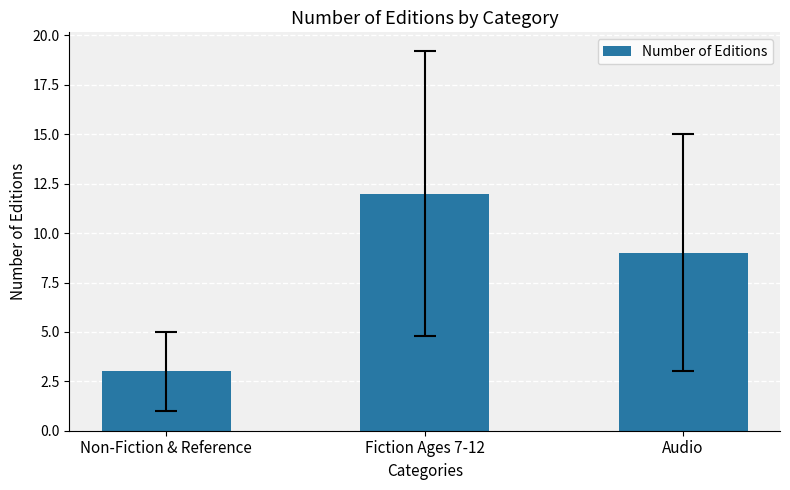

What is the change in value from Non-Fiction & Reference to Audio?

+6